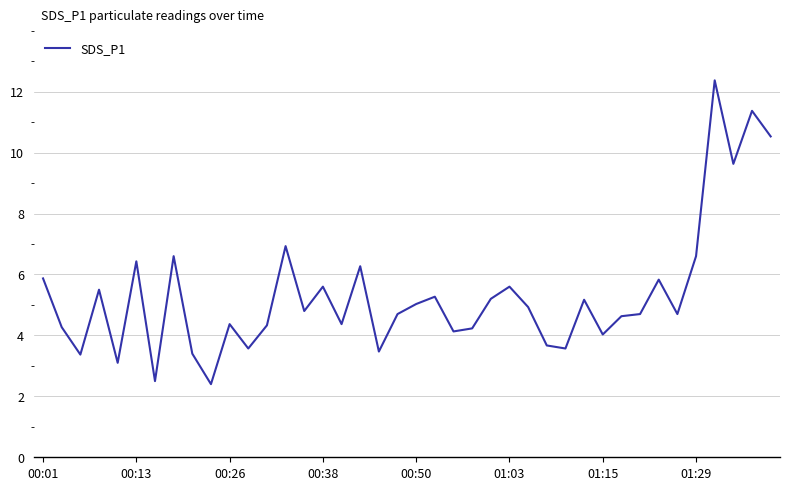

What is the greatest value displayed?

12.4